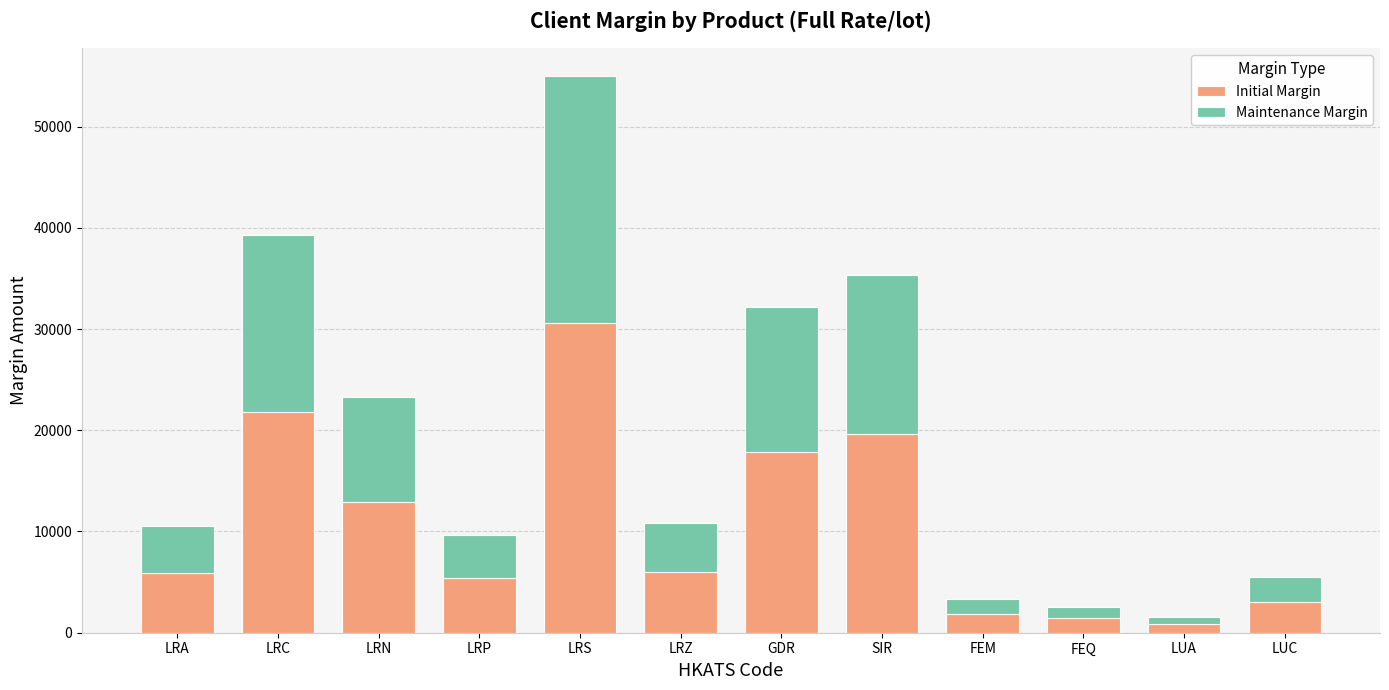

The value of Initial Margin at FEQ is 1409. True or false?

True